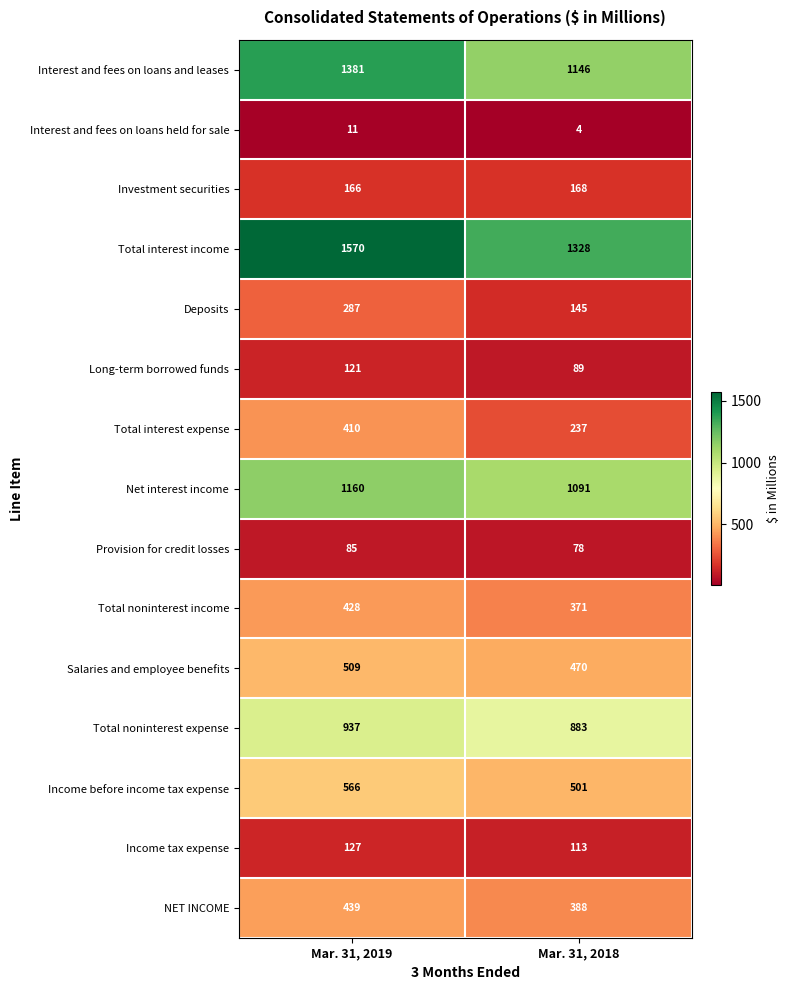

Which series changed the most between Mar. 31, 2019 and Mar. 31, 2018?

Total interest income